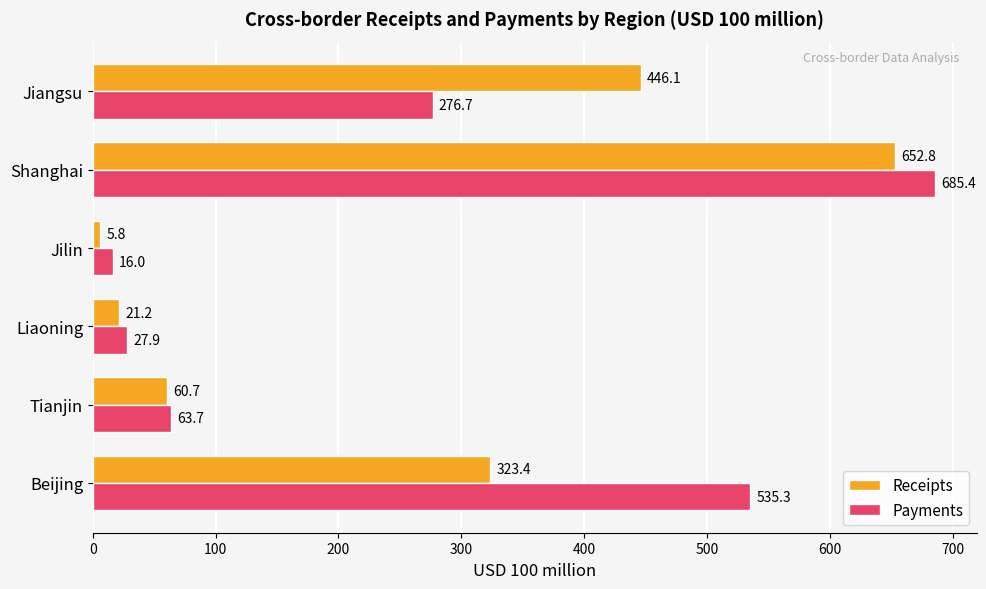

Between Jilin and Jiangsu, which series saw the biggest shift?

Receipts